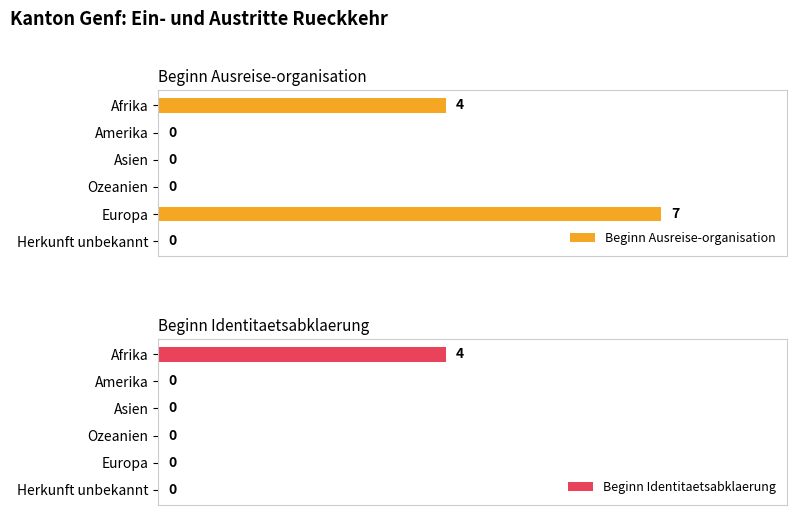

At which label is Beginn Ausreise-organisation closest to 3?

Afrika